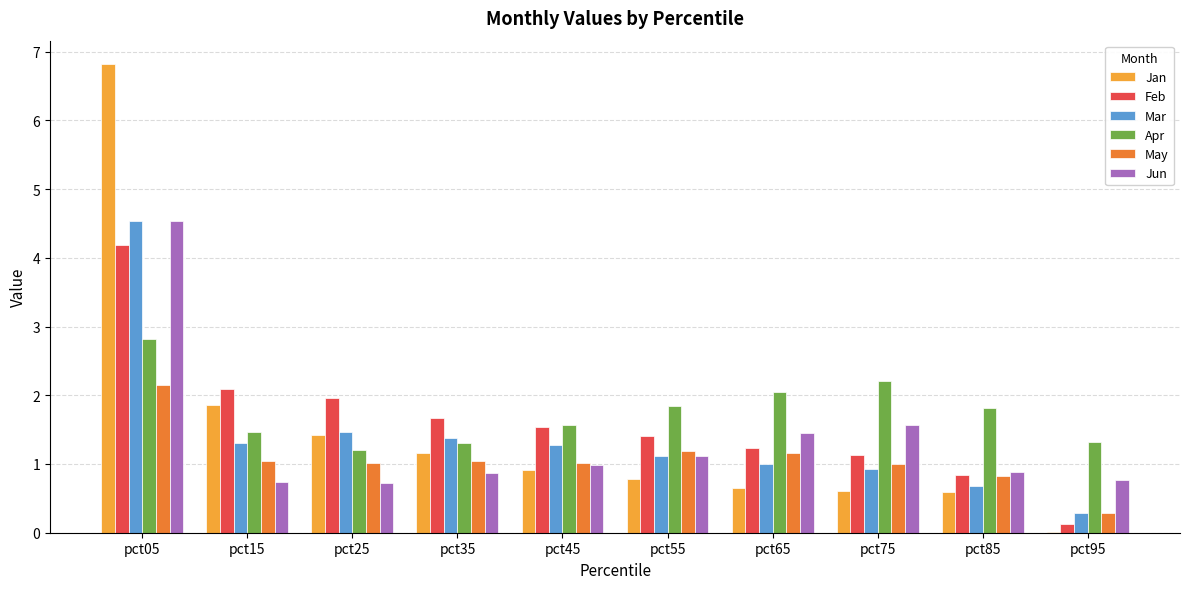

What is the sum of all Mar values?

14.0